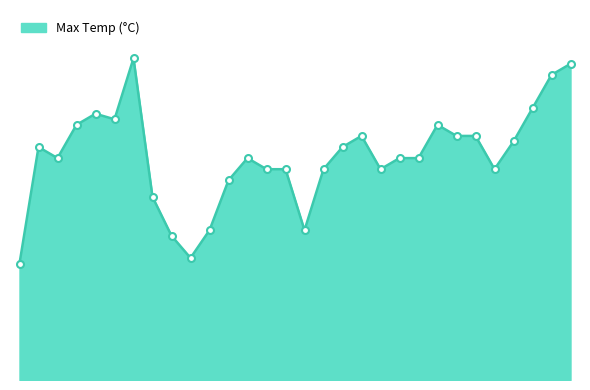

List the labels in order of value, smallest first.

2000-06-01, 2000-06-10, 2000-06-09, 2000-06-11, 2000-06-16, 2000-06-08, 2000-06-12, 2000-06-14, 2000-06-15, 2000-06-17, 2000-06-20, 2000-06-26, 2000-06-03, 2000-06-13, 2000-06-21, 2000-06-22, 2000-06-02, 2000-06-18, 2000-06-27, 2000-06-19, 2000-06-24, 2000-06-25, 2000-06-04, 2000-06-23, 2000-06-06, 2000-06-05, 2000-06-28, 2000-06-29, 2000-06-30, 2000-06-07